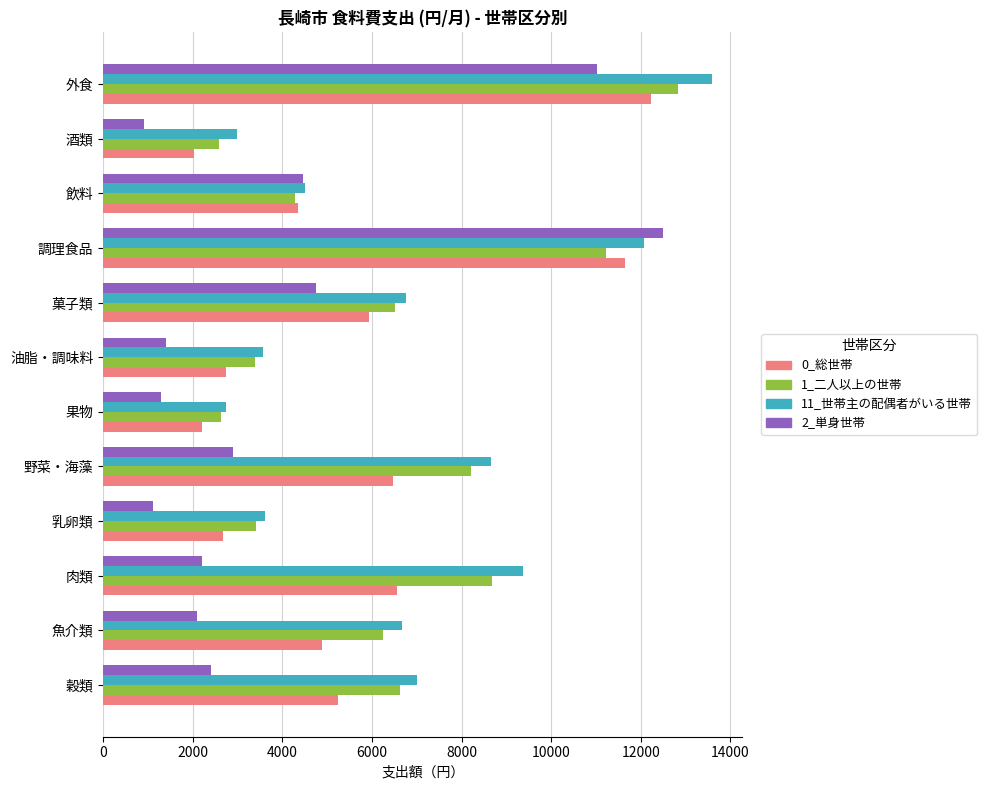

What is the difference between the maximum and minimum values in the 0_総世帯 series?

10203